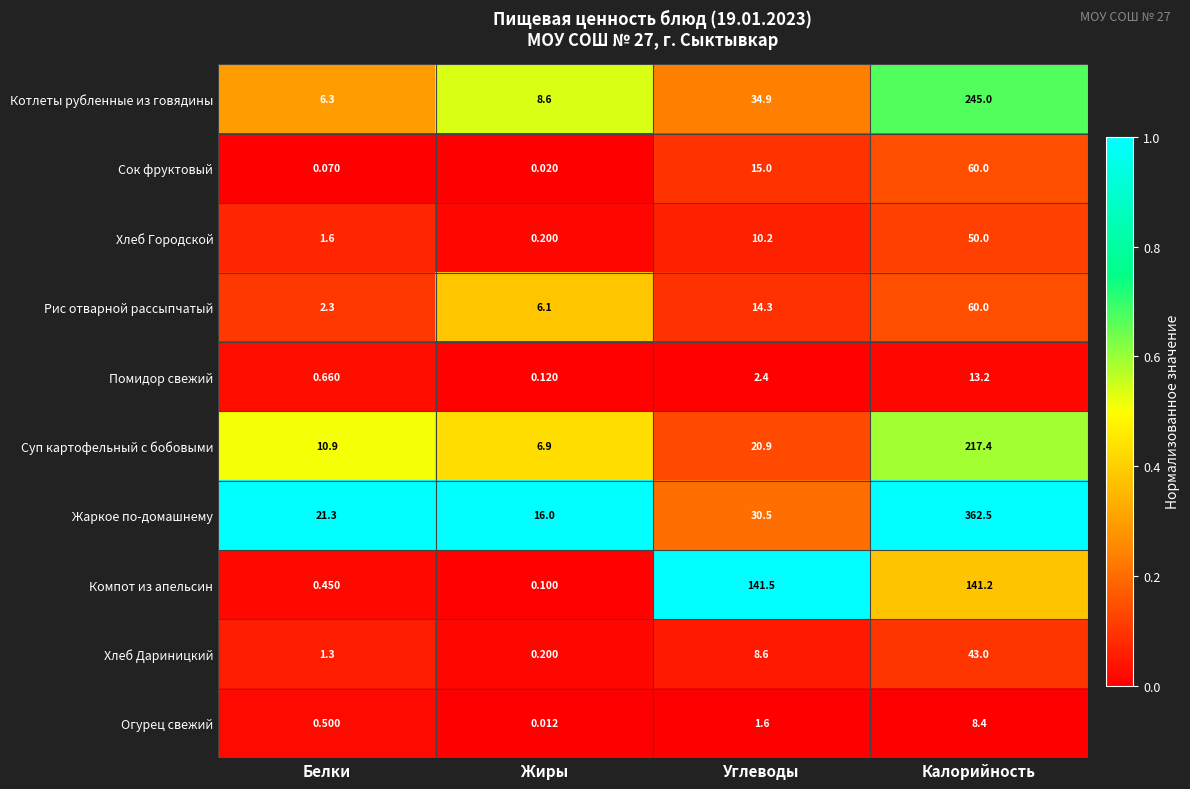

Where is Огурец свежий nearest to the value 4?

Углеводы